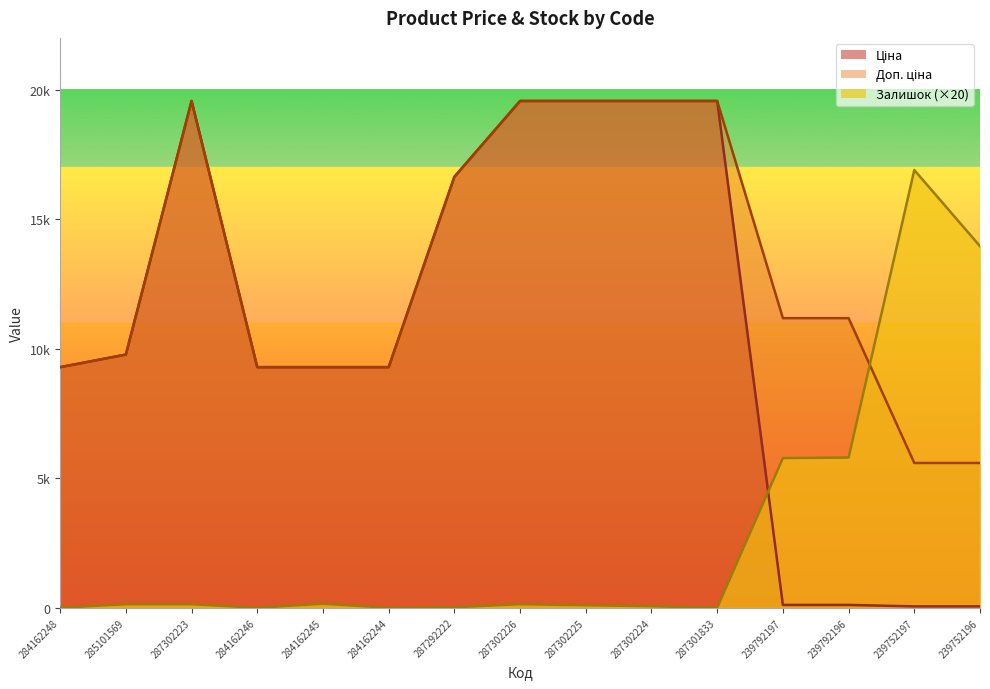

How many interior local valleys does the Залишок series have?

3